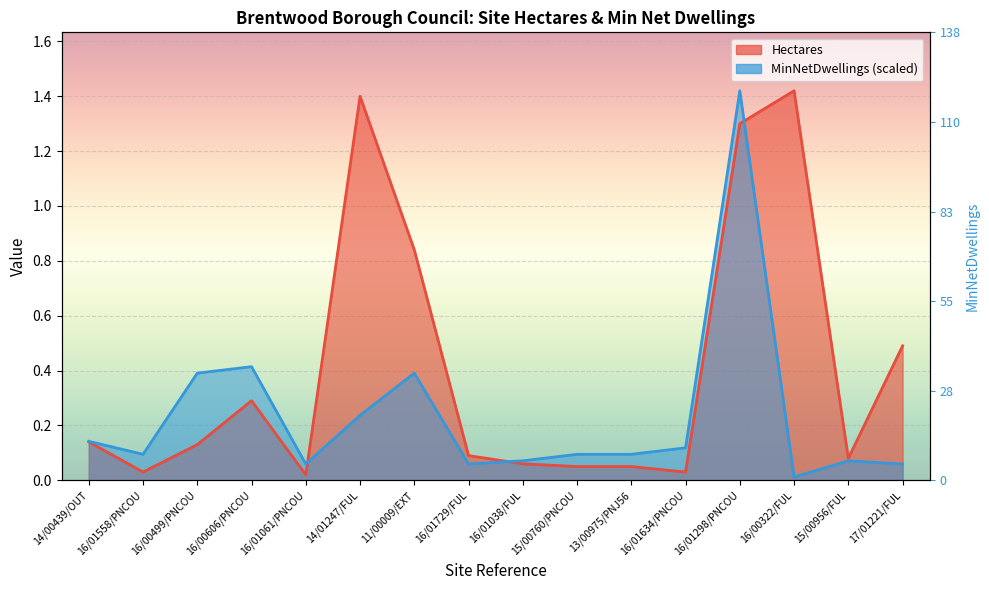

Which has a higher value, 11/00009/EXT or 14/00439/OUT?

11/00009/EXT